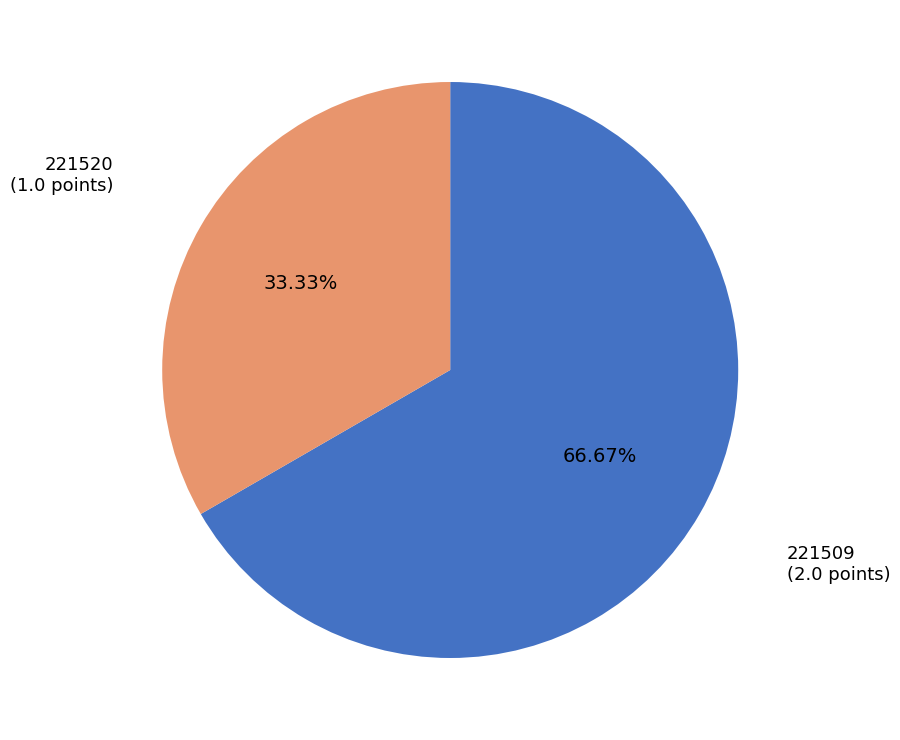

Does 221520 account for over 50% of the chart?

No